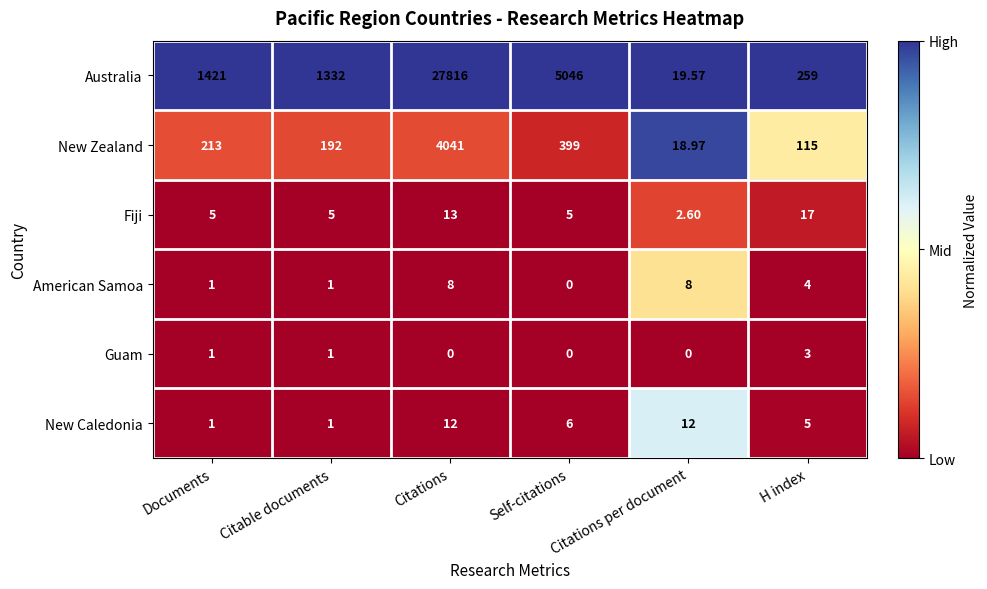

Which series changed the most between Citable documents and Self-citations?

Australia